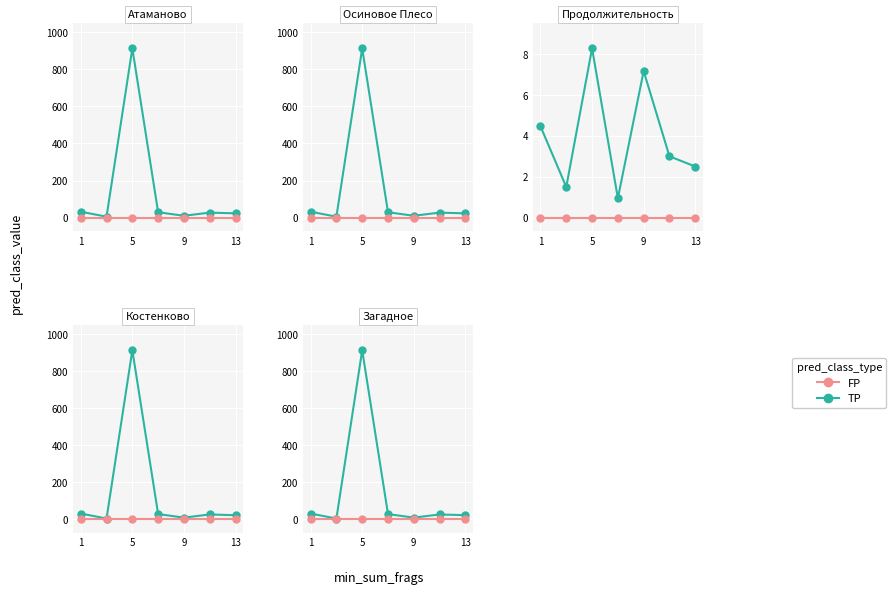

What is the spread (max minus min) of values at 1?

32